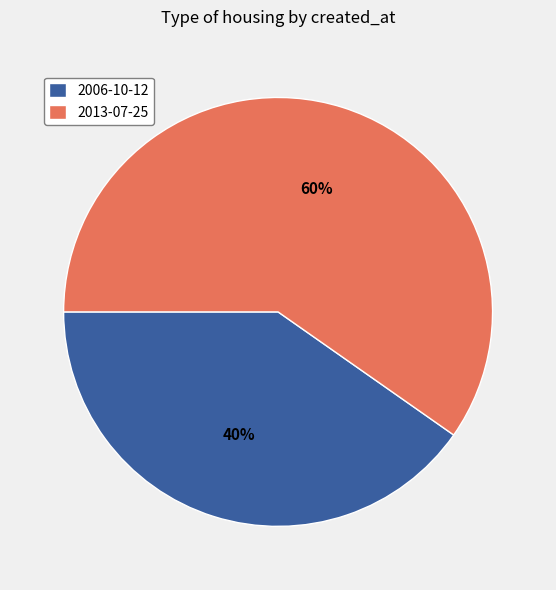

Is there a majority slice in this chart?

Yes